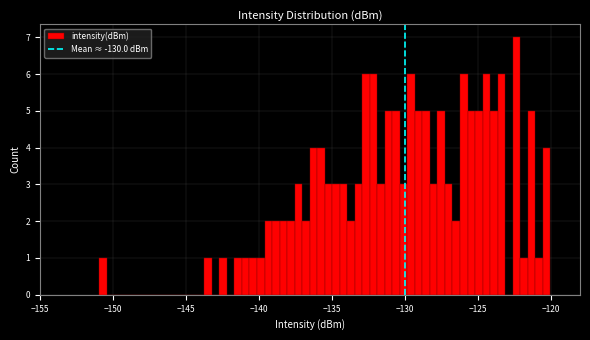

Read against the x-axis, roughly where is the centre of the tallest bar?

-122.5